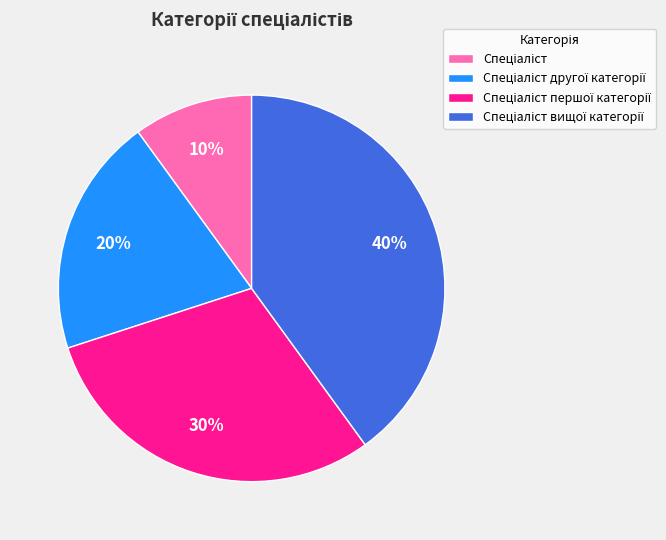

To the nearest percent, what is the difference between the largest and smallest slice percentages?

30%